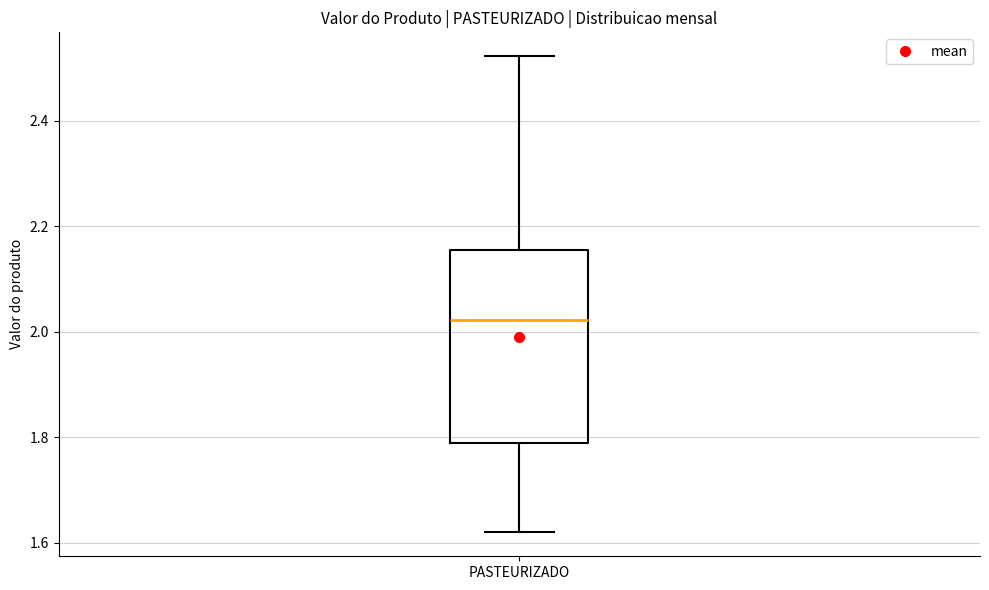

Where does the upper whisker of the box for PASTEURIZADO end on the y-axis? The values are not printed on the chart, so give them approximately, as read against the axis.

2.52